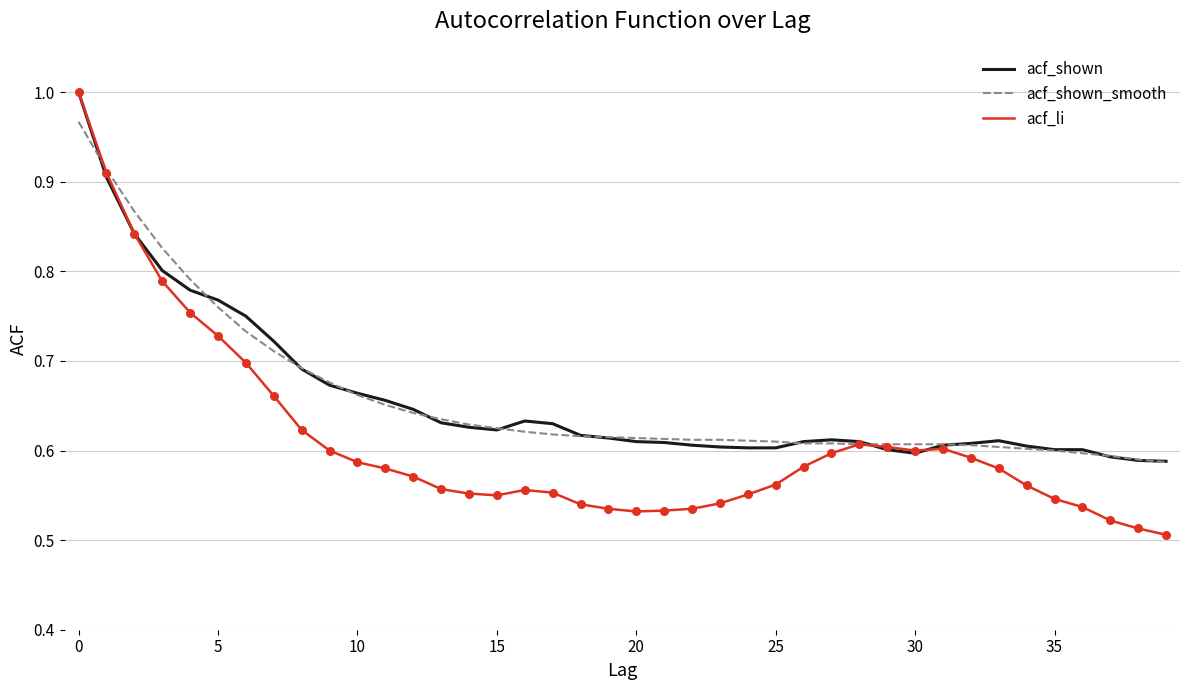

Which series has the largest range (max minus min)?

acf_li